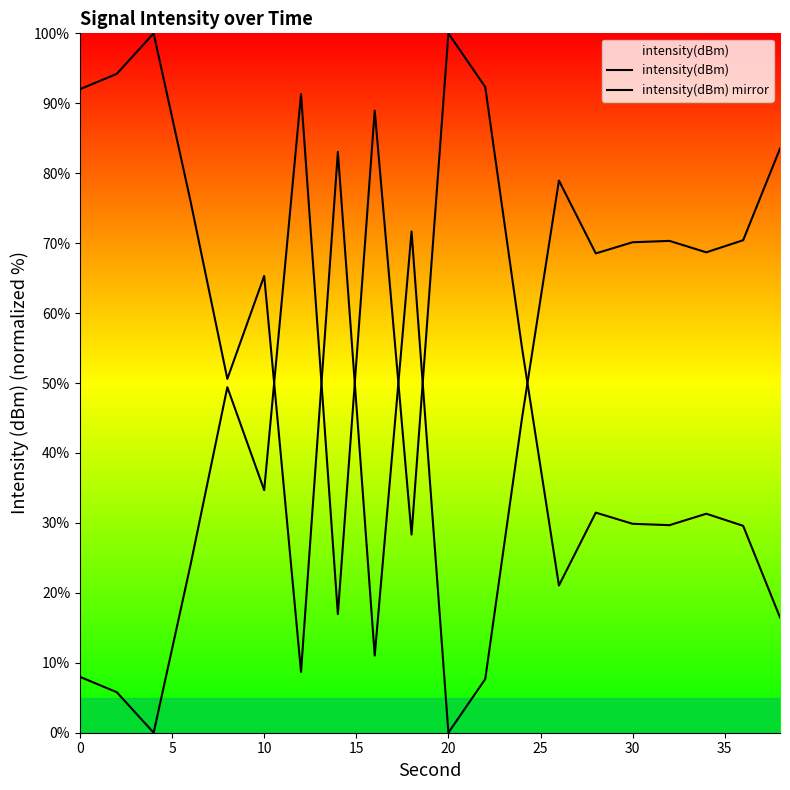

True or false: intensity(dBm) and intensity(dBm) mirror cross at least once.

True